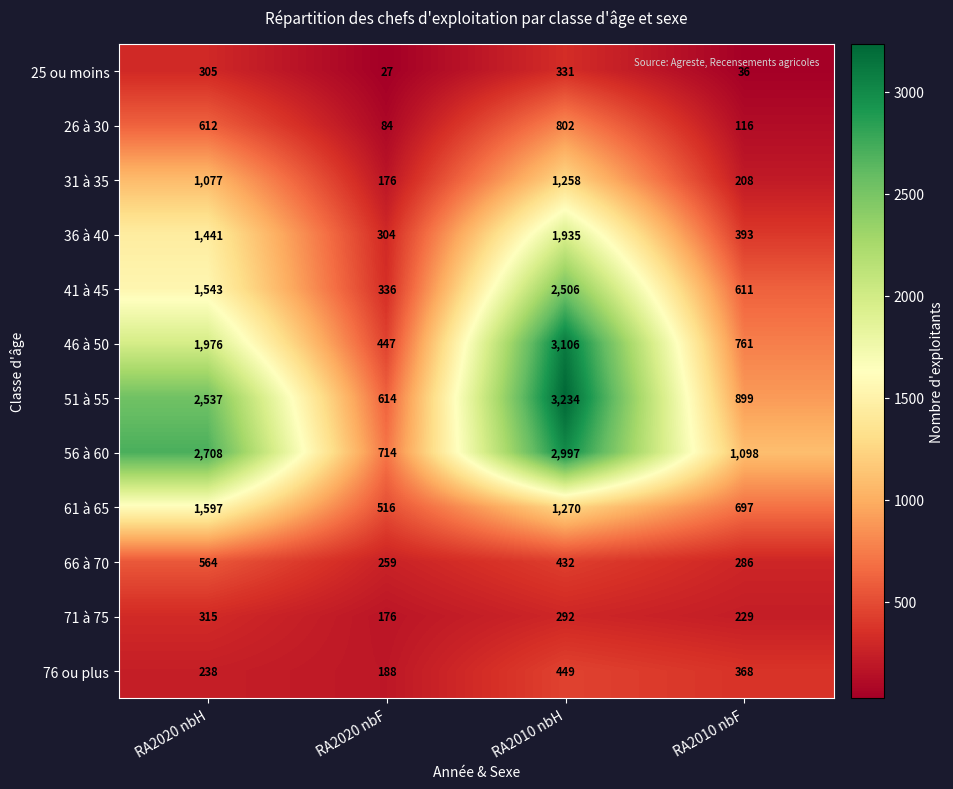

Between RA2020 nbH and RA2020 nbF, which series saw the biggest shift?

56 à 60